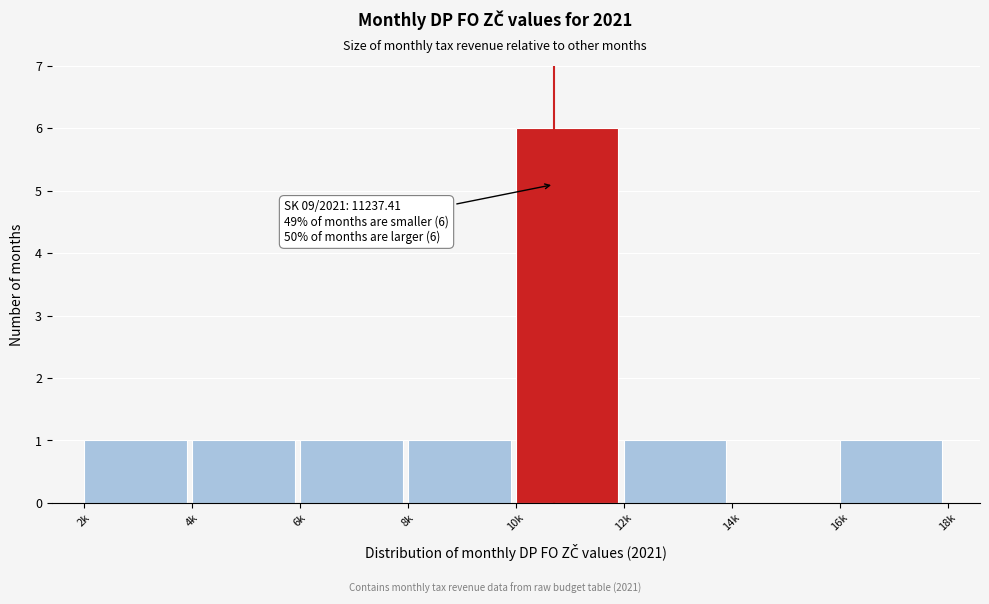

Reading left to right, transcribe all the data shown in this chart.

2k=1	4k=1	6k=1	8k=1	10k=6	12k=1	14k=0	16k=1